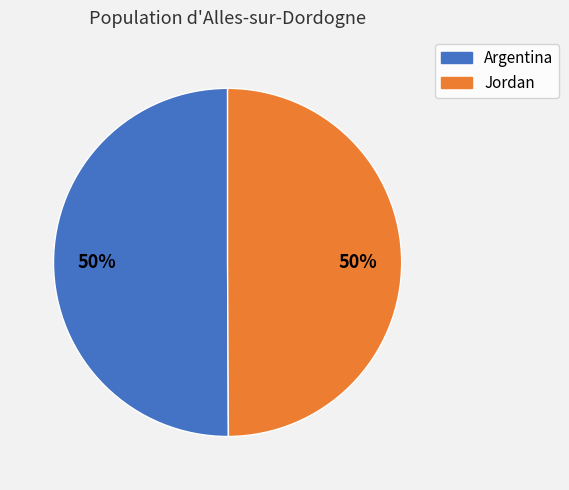

What percentage is the Jordan slice, to the nearest percent?

50%